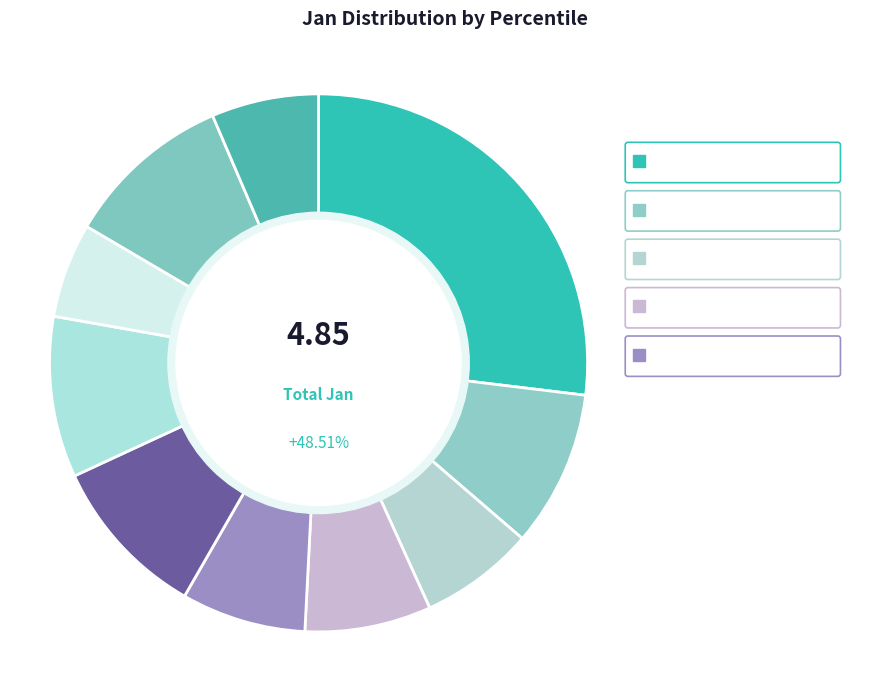

Does pct65 represent more than half of the total?

No